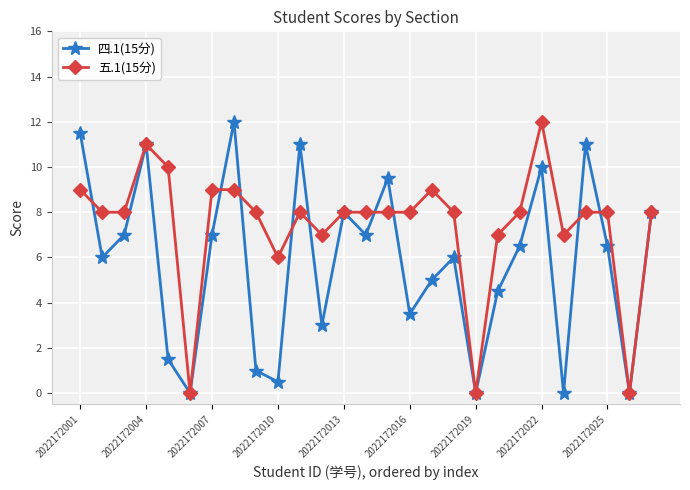

List the series in order of their overall mean, lowest first.

四.1(15分), 五.1(15分)